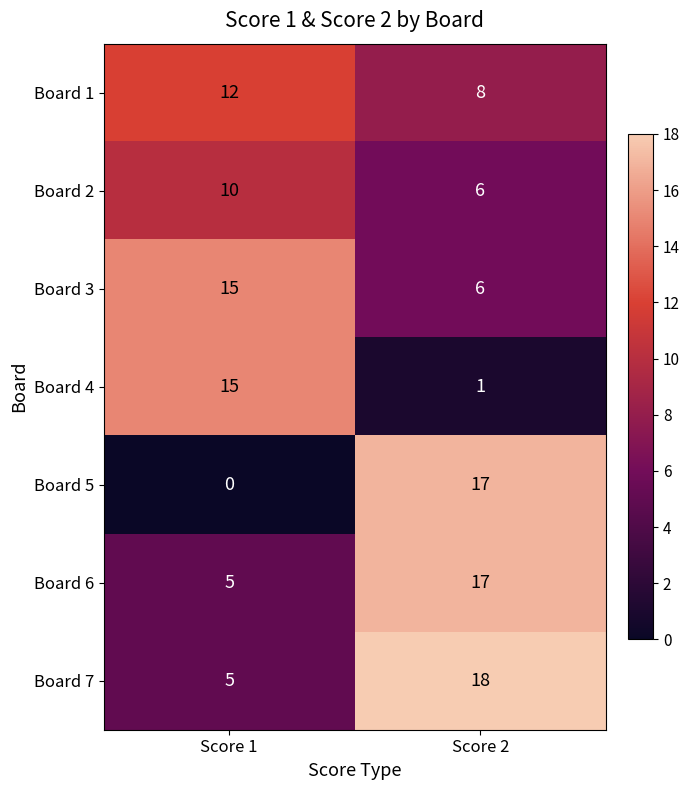

What is the difference between the highest and lowest values at Score 1?

15